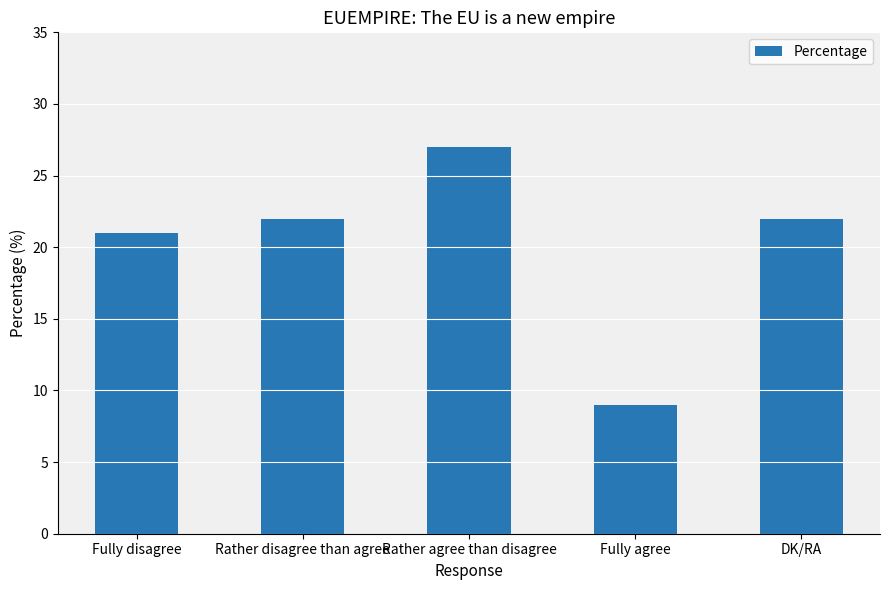

What is the smallest value displayed?

9